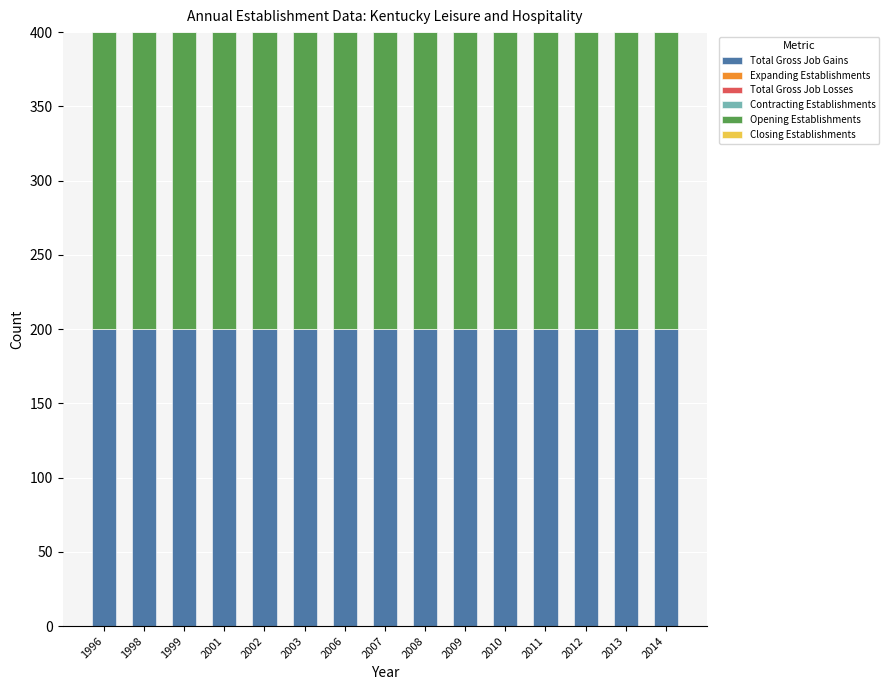

True or false: Contracting Establishments has a value of 0 at 2010.

True